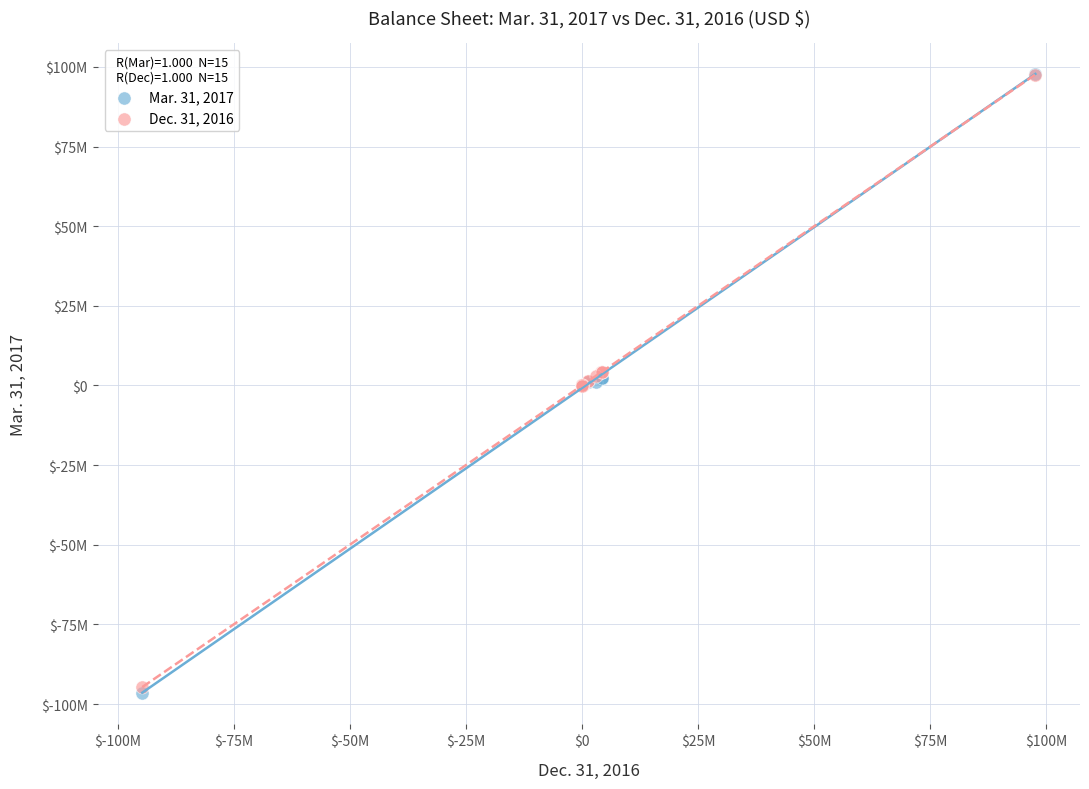

Which series contains the lowest Y value?

Mar. 31, 2017